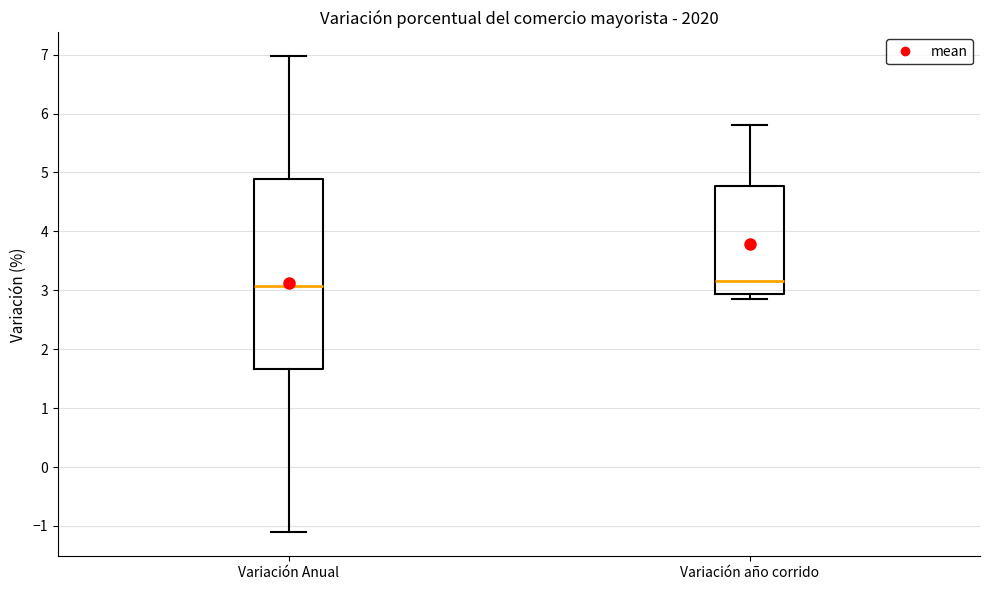

Comparing the boxes themselves (not the whiskers), which one is the tallest?

Variación Anual